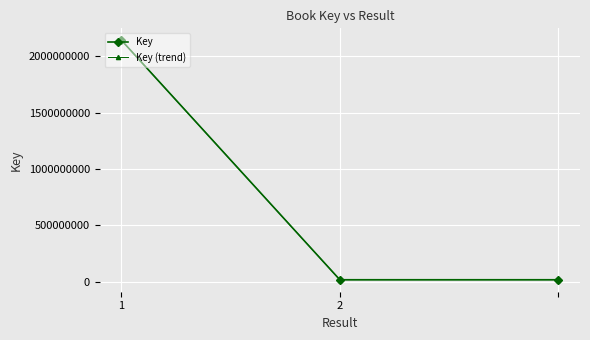

What is the difference between the maximum and minimum values in the Key (trend) series?

2125287295.9